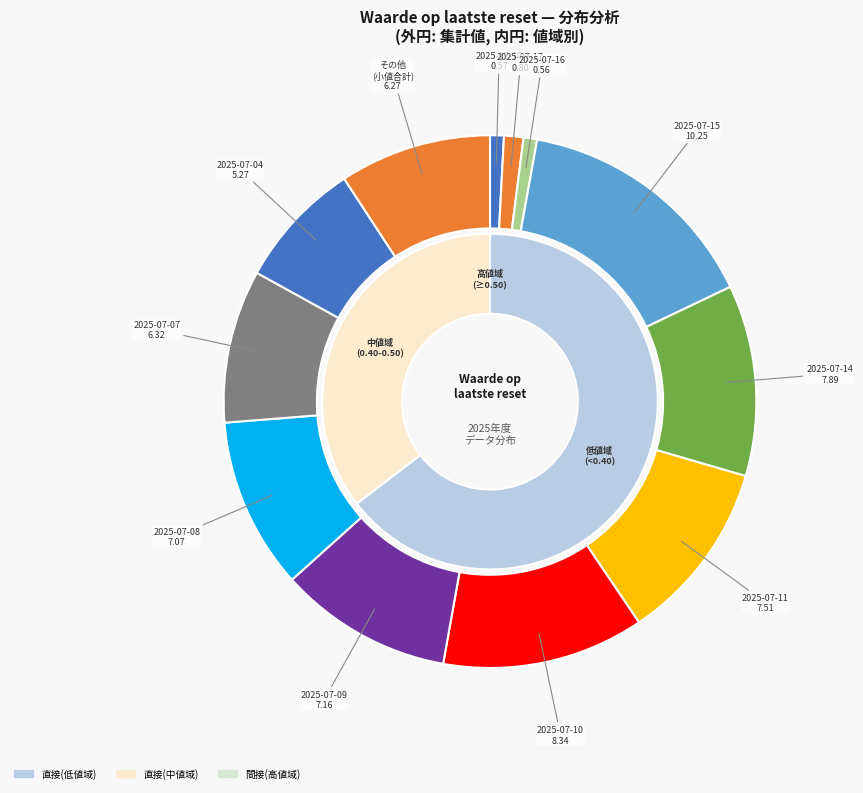

Between 2025-08-06 and 2025-07-09, which is larger?

2025-07-09